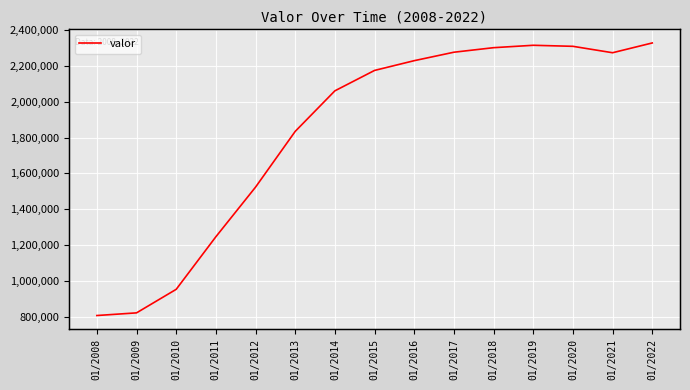

List the labels in order of value, largest first.

01/2022, 01/2019, 01/2020, 01/2018, 01/2017, 01/2021, 01/2016, 01/2015, 01/2014, 01/2013, 01/2012, 01/2011, 01/2010, 01/2009, 01/2008